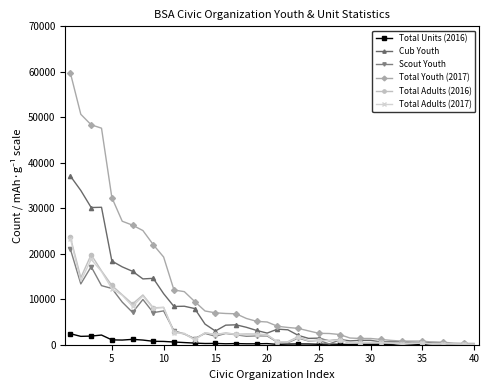

Does the chart display data point markers on the line(s)?

Yes